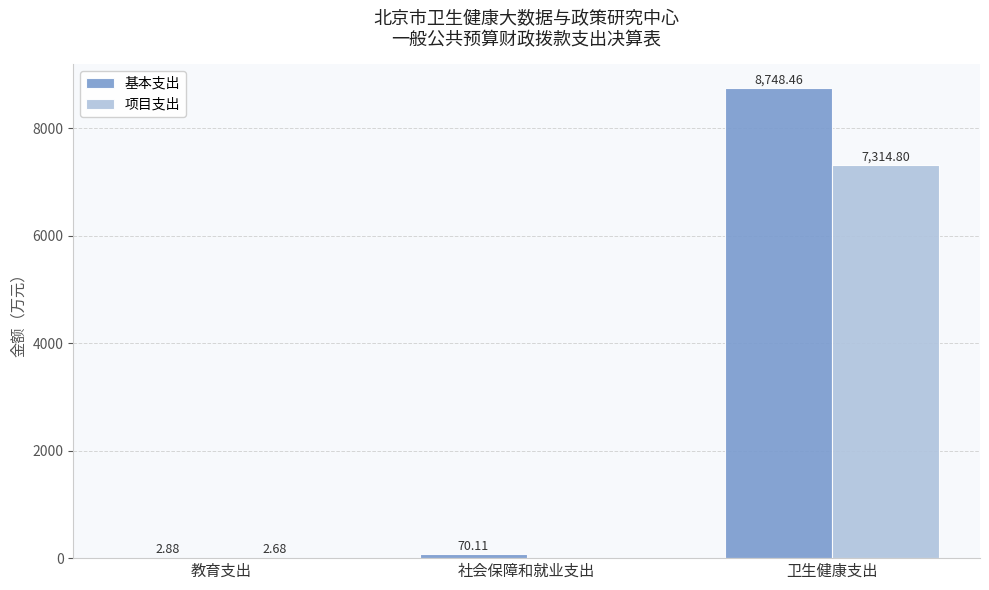

At which label does 基本支出 reach its peak?

卫生健康支出